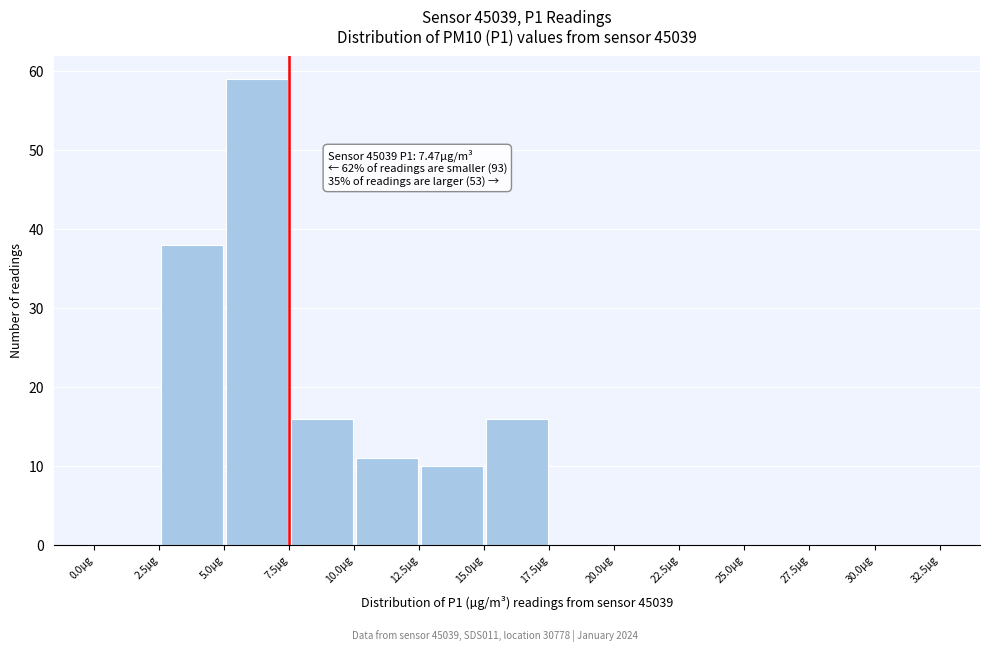

Which range on the x-axis has the tallest bar?

5.0 to 7.5